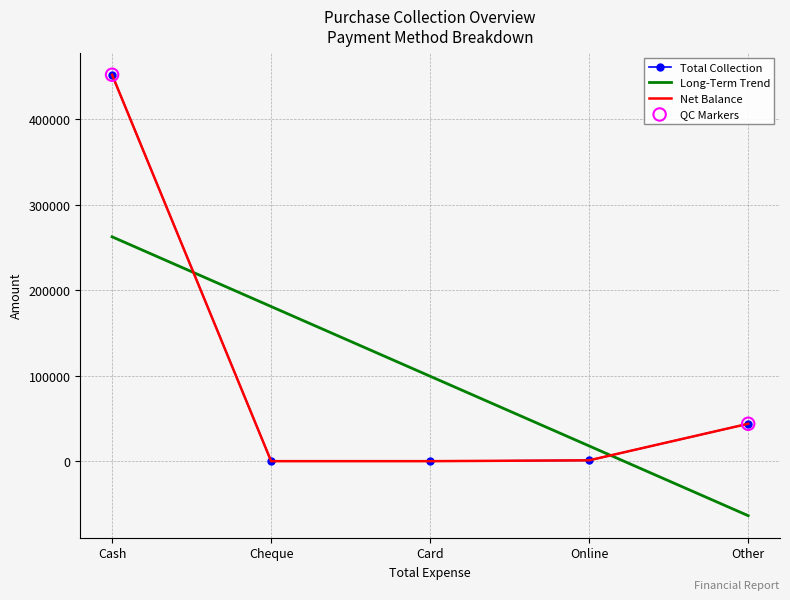

At how many categories does at least one series exceed 423182?

1